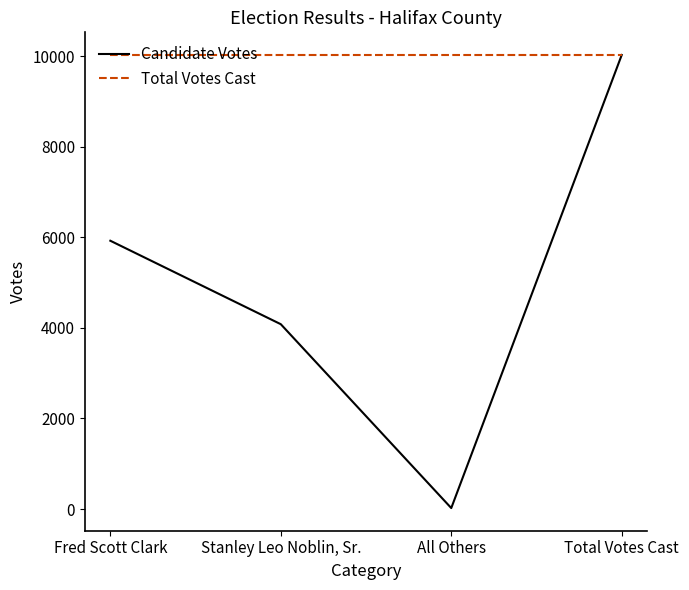

Reading left to right, what are all the values shown in this chart?

Candidate Votes: 5927	4083	21	10031
Total Votes Cast: 10031	10031	10031	10031